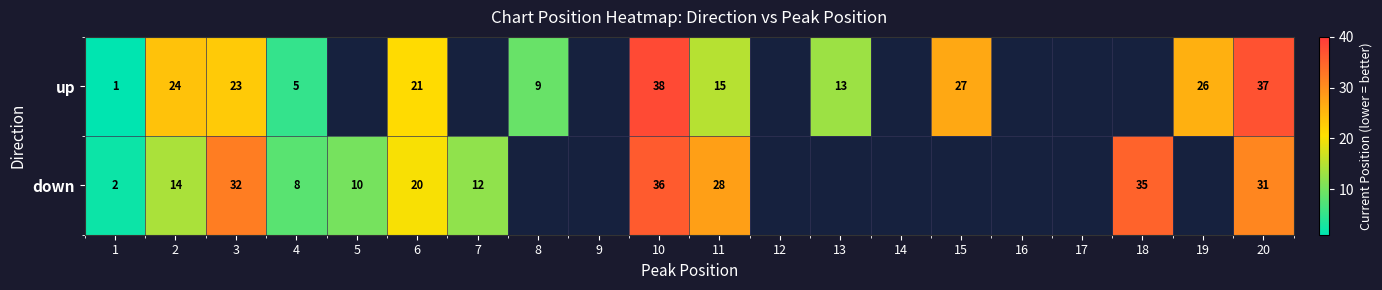

At 20, list the series in order from smallest to largest.

down, up